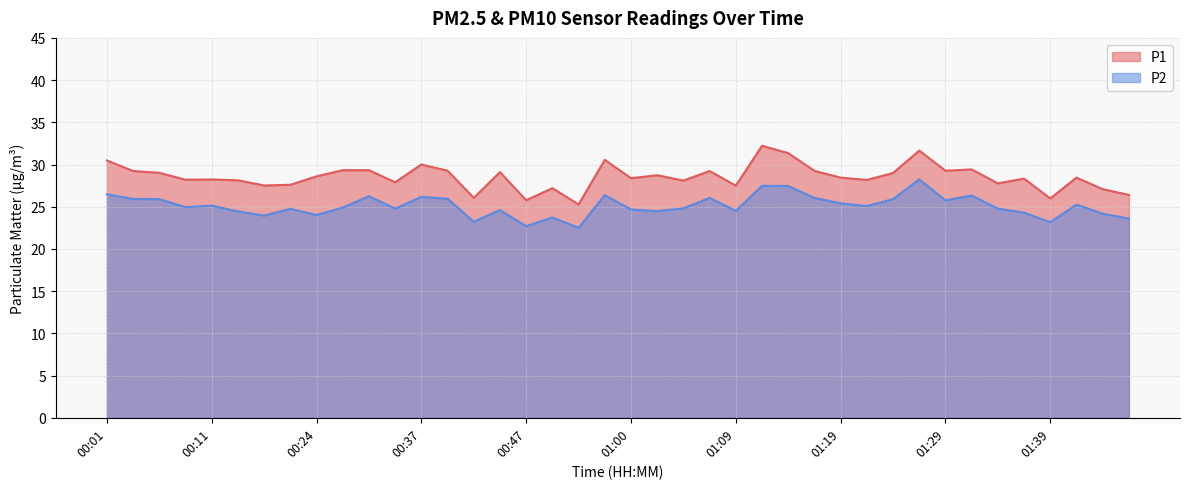

True or false: P2 and P1 intersect in this chart.

False